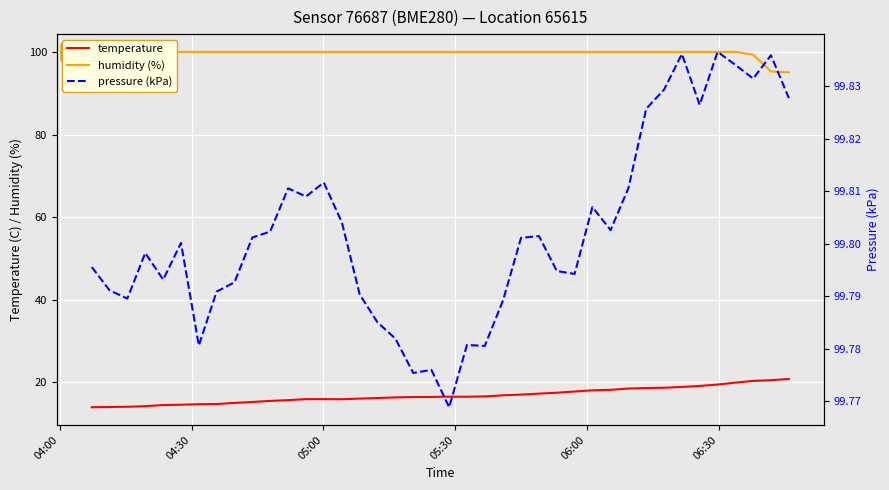

What are all the series names shown in the legend?

temperature, humidity (%), pressure (kPa)